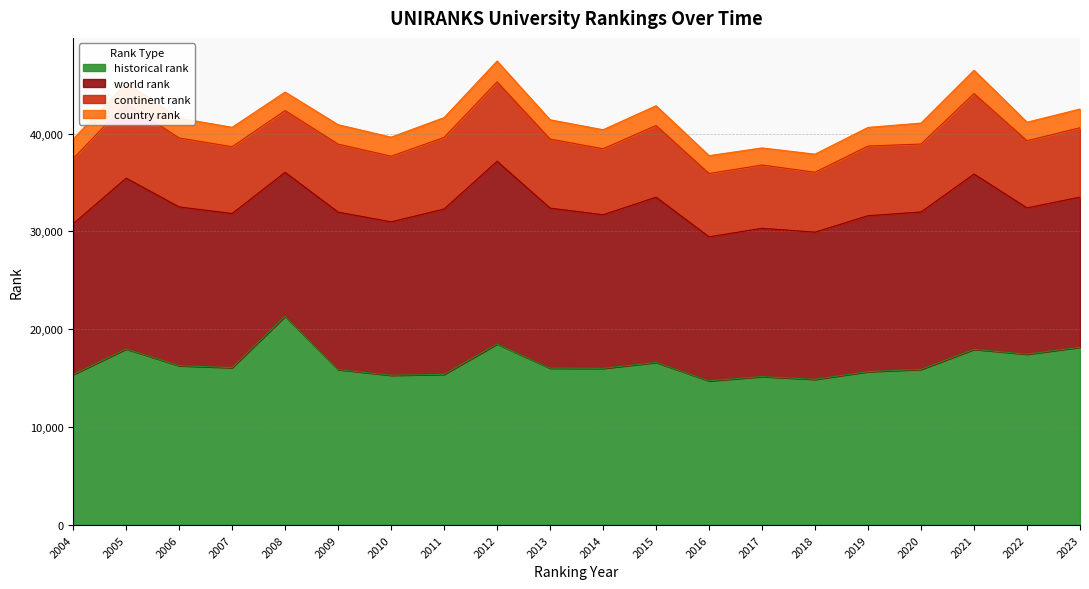

List the labels in order of country rank value, largest first.

2021, 2020, 2012, 2005, 2006, 2011, 2015, 2004, 2007, 2009, 2013, 2010, 2014, 2023, 2019, 2008, 2022, 2018, 2016, 2017